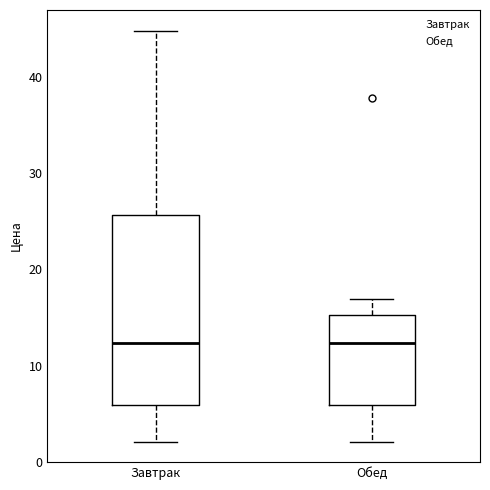

Reading left to right, transcribe this box plot: for each box, give where its median line is, the range the box spans, and where its two whiskers end, as read against the y-axis. The values are not printed on the chart, so give them approximately, as read against the axis.

Завтрак: median 12, box 6 to 26, whiskers 2 to 45
Обед: median 12, box 6 to 15, whiskers 2 to 17